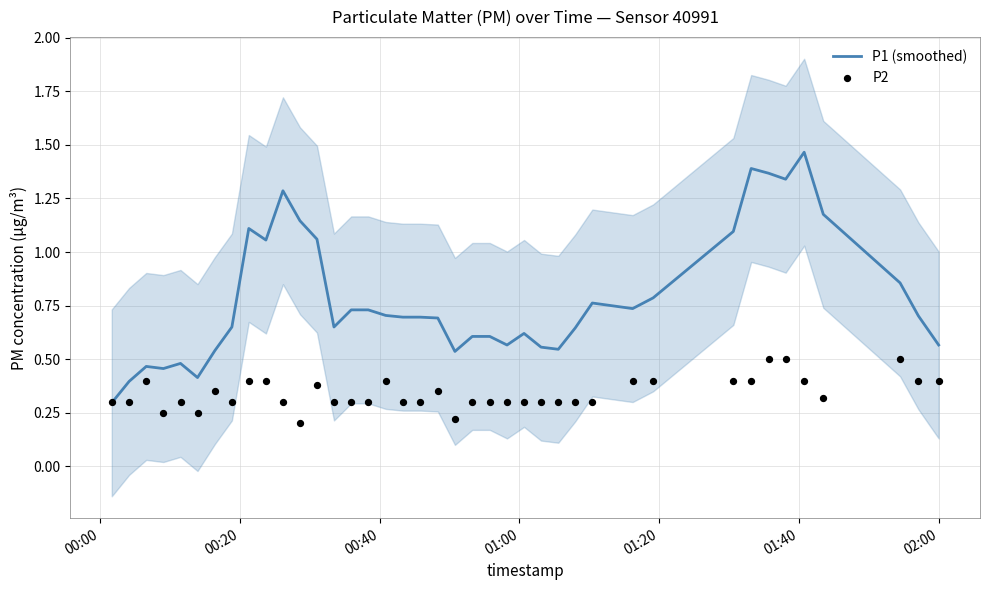

Which series has the largest total across all categories?

P1 (smoothed)